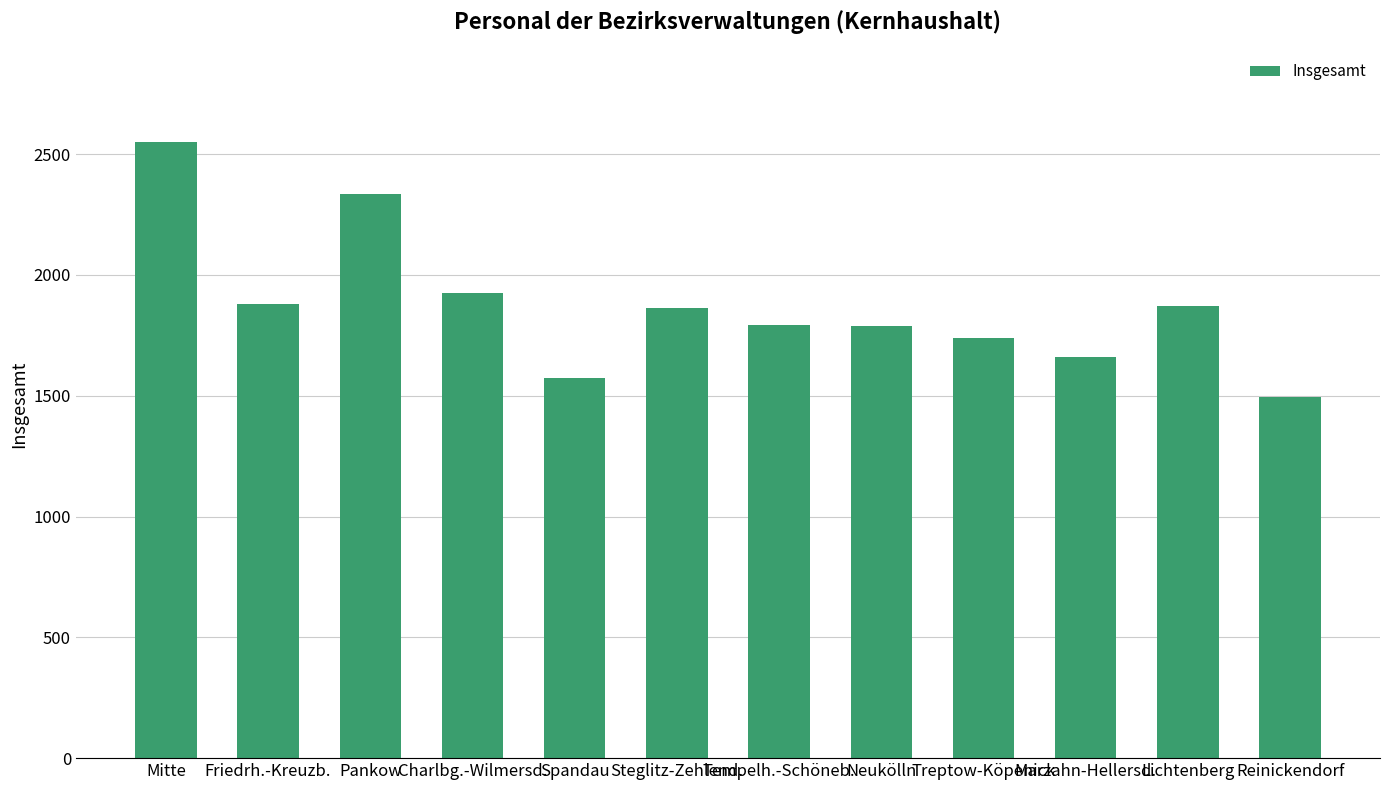

At which label does the data first exceed 1865?

Mitte